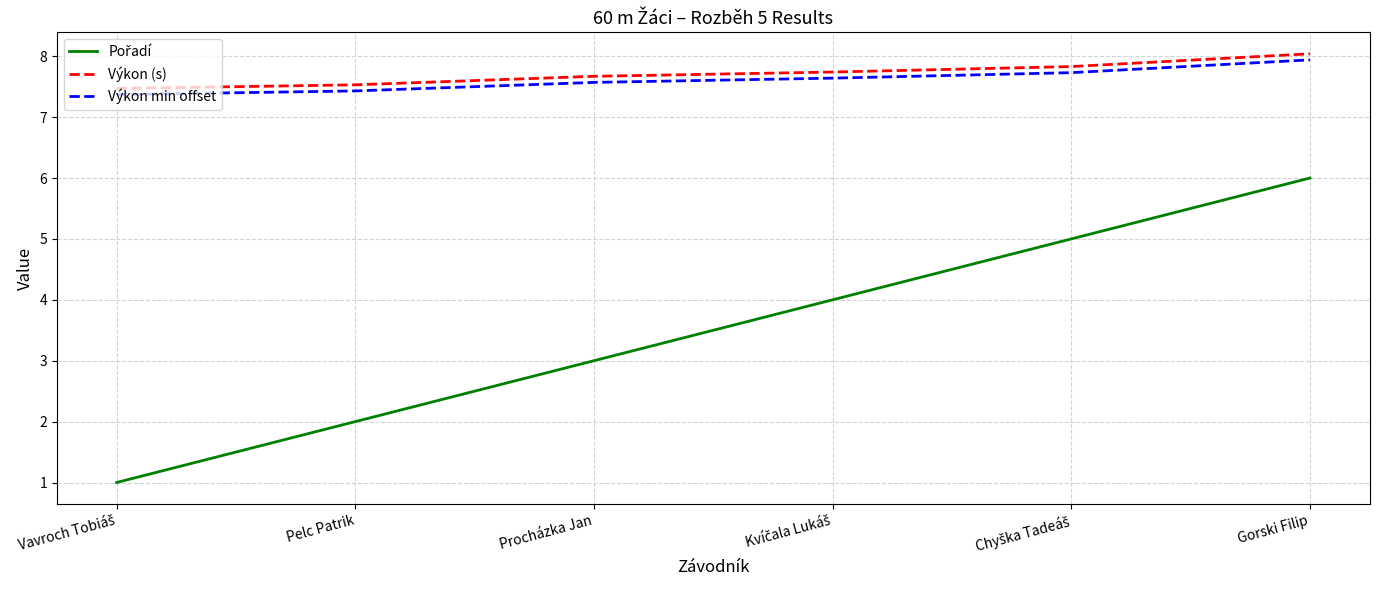

What is the sum of the Výkon min offset values at Gorski Filip and Pelc Patrik?

15.4